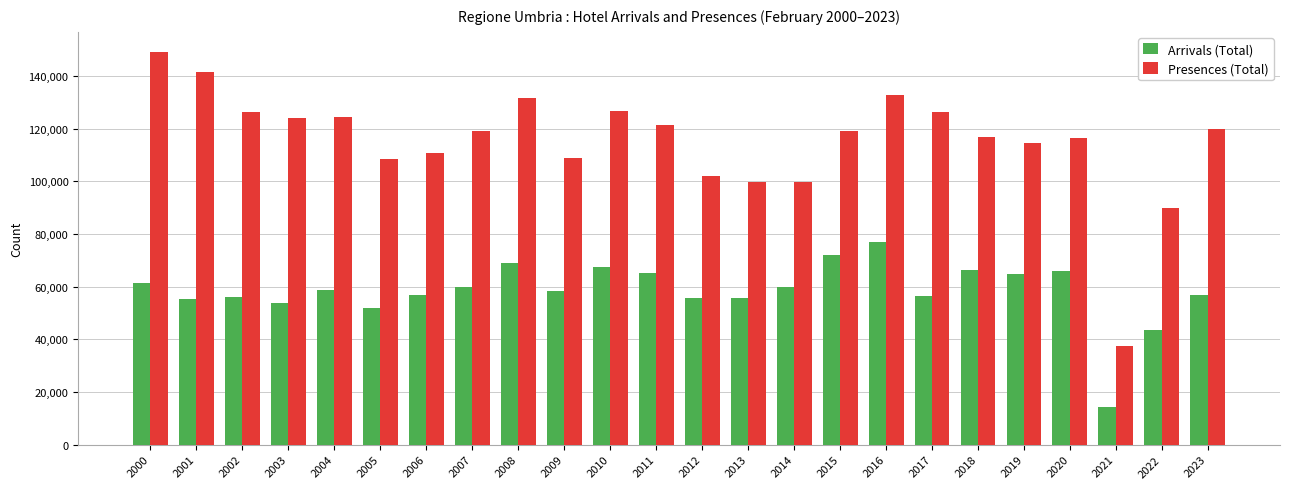

What is the value of the Presences (Total) bar at the 7th from the left?

110830